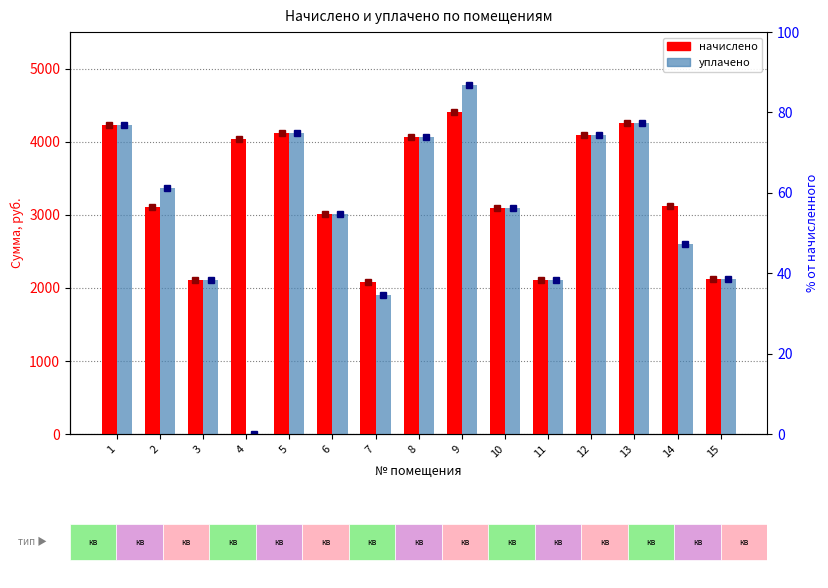

Is it true that уплачено equals 2111.5 at 11?

True